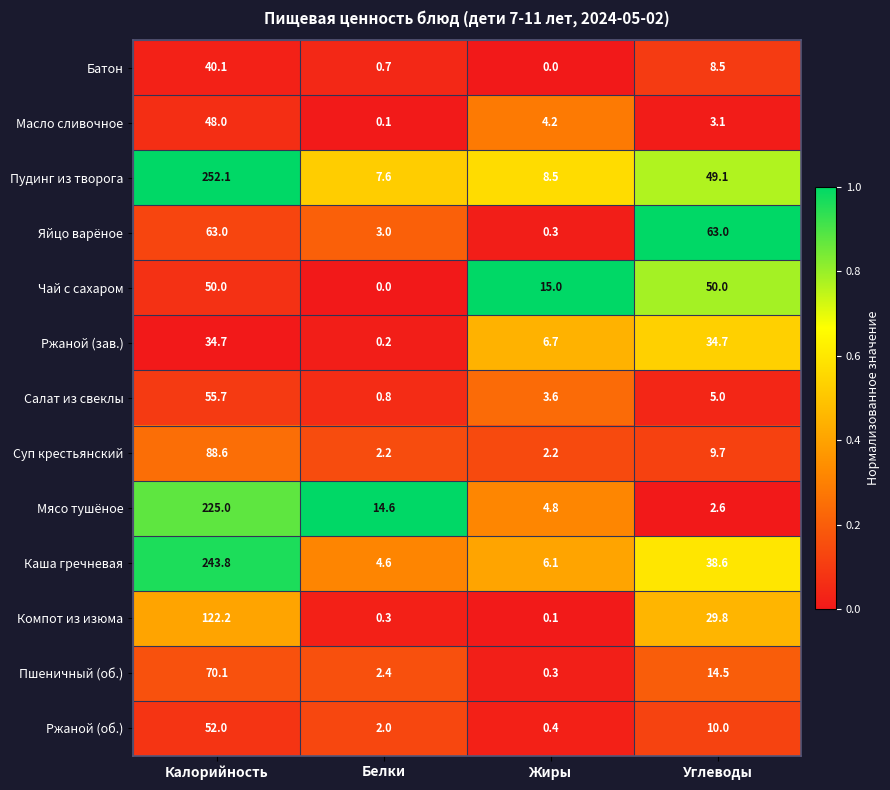

What is the difference between the maximum and minimum values in the Чай с сахаром series?

50.0